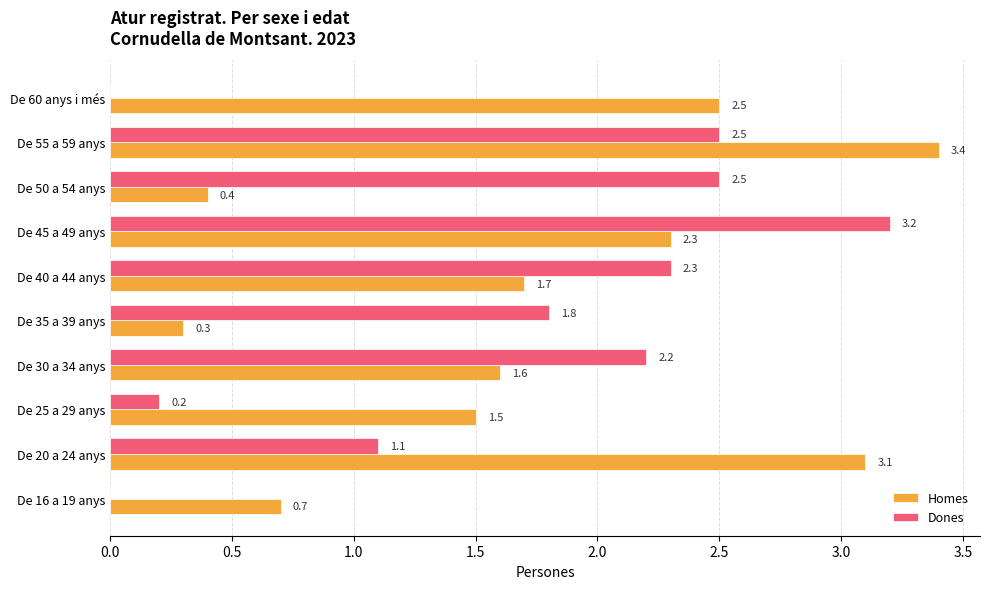

Which series has the largest total across all categories?

Homes